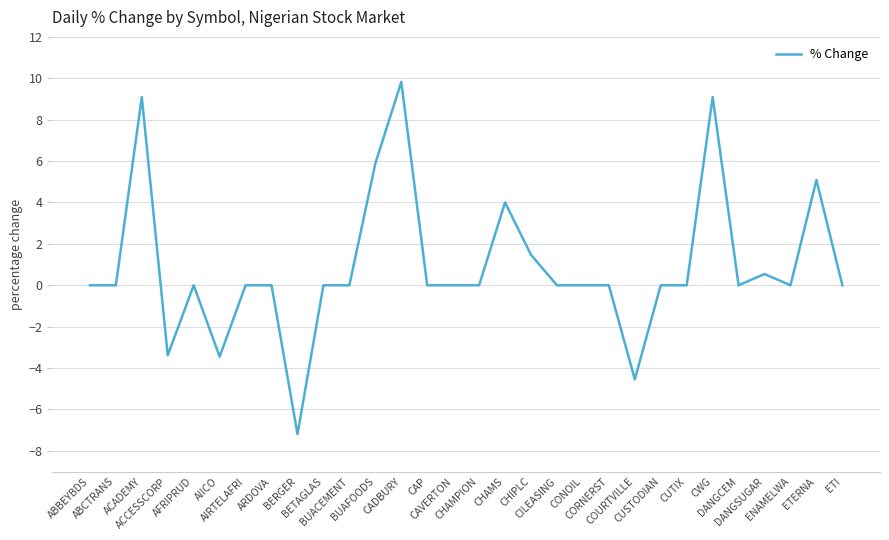

What is the maximum value shown in the chart?

9.8